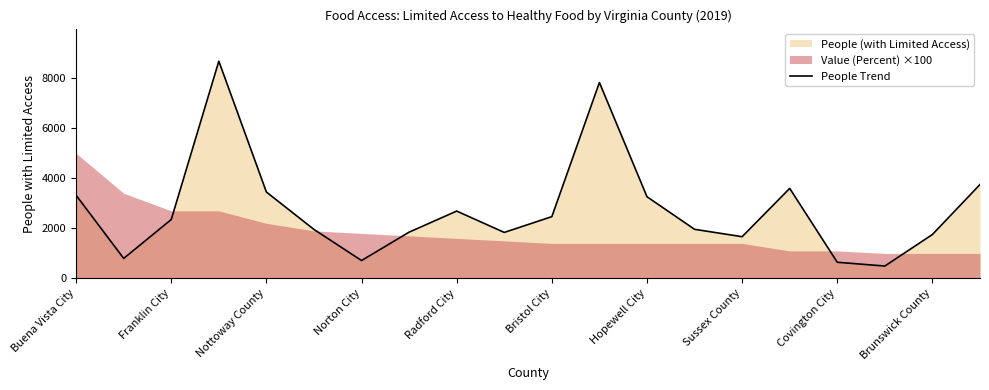

How many lines are shown in the chart?

1